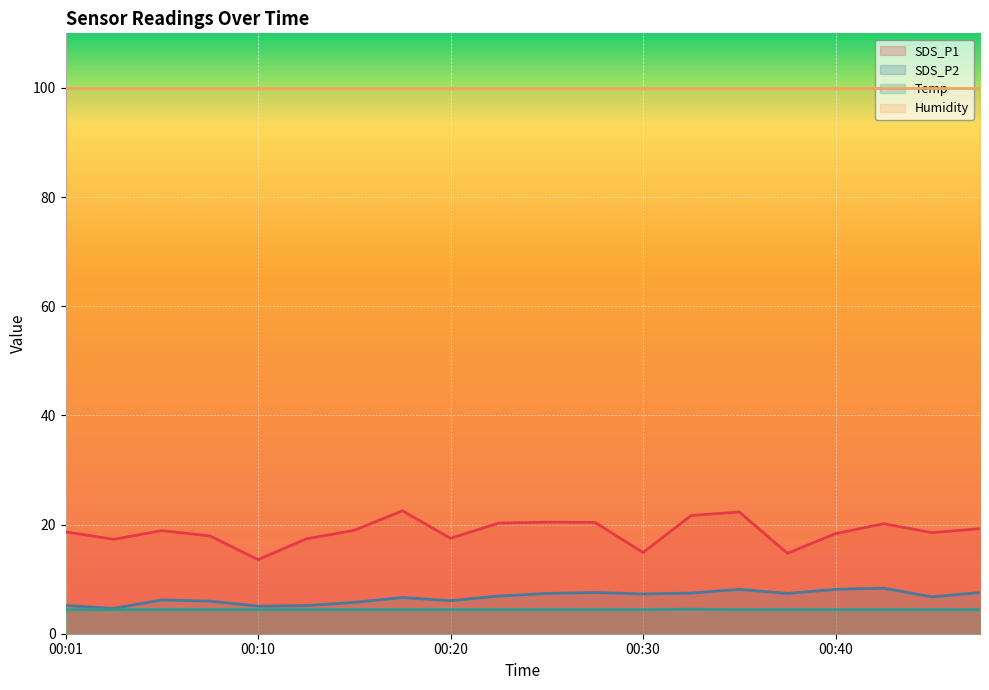

At which category does SDS_P1 reach its first local peak?

00:06